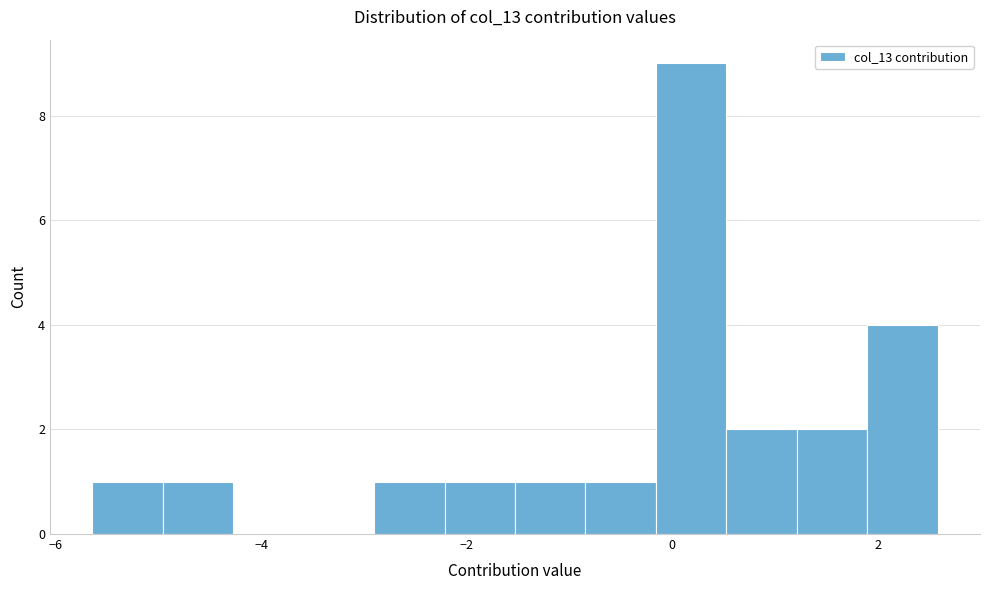

Read against the x-axis, roughly where is the centre of the tallest bar?

0.2